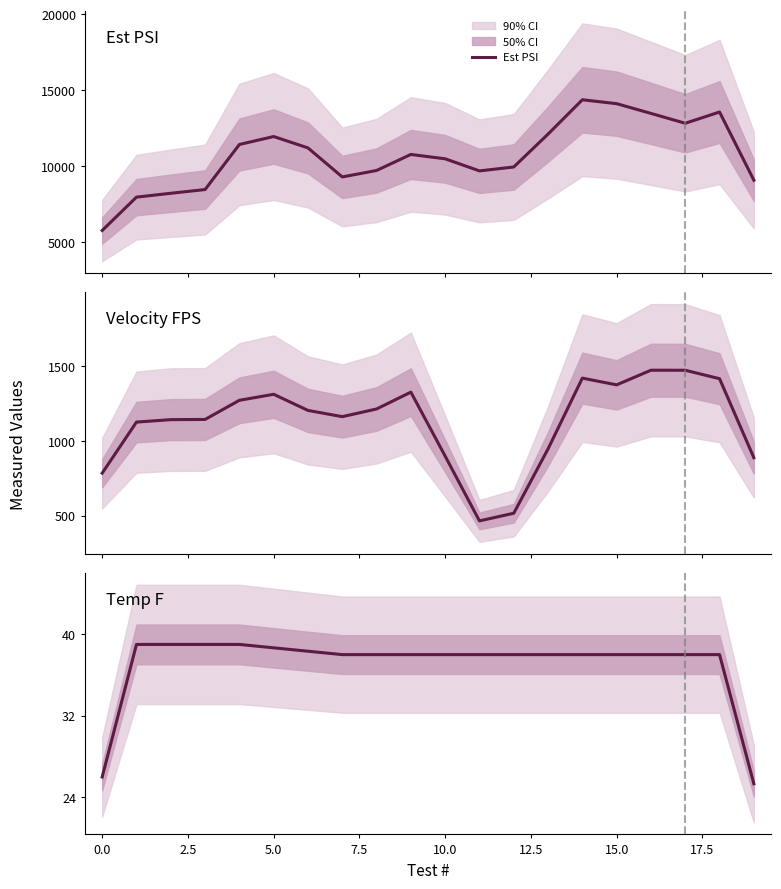

How many values in the Est PSI series are below 10776?

10